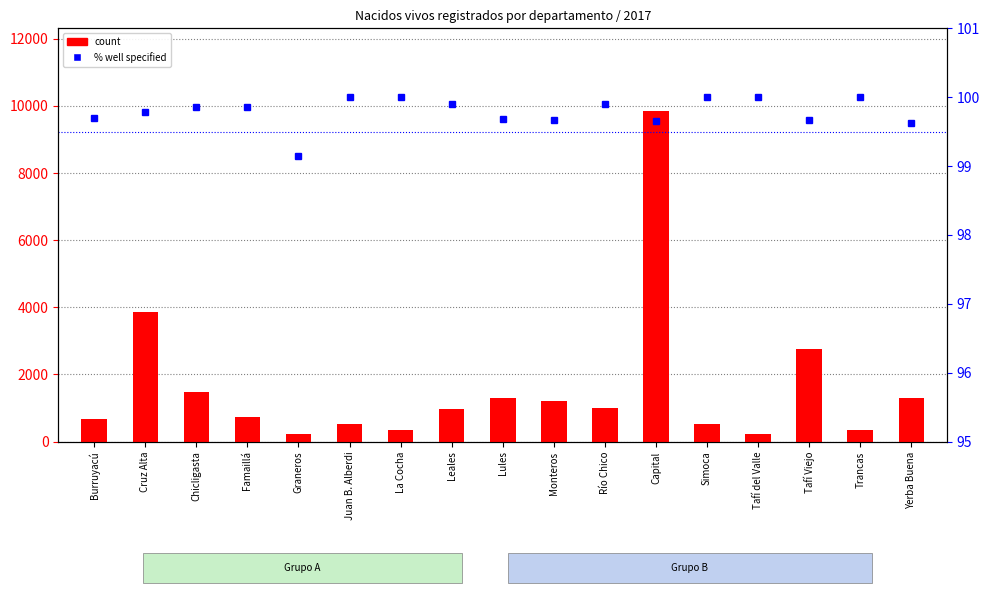

The count series shows 1306.0 at Yerba Buena. True or false?

True